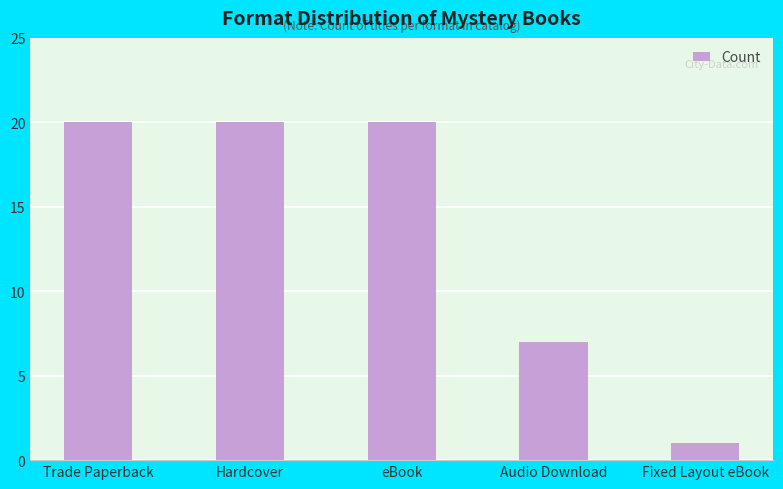

At which category does the chart reach its minimum across all series?

Fixed Layout eBook